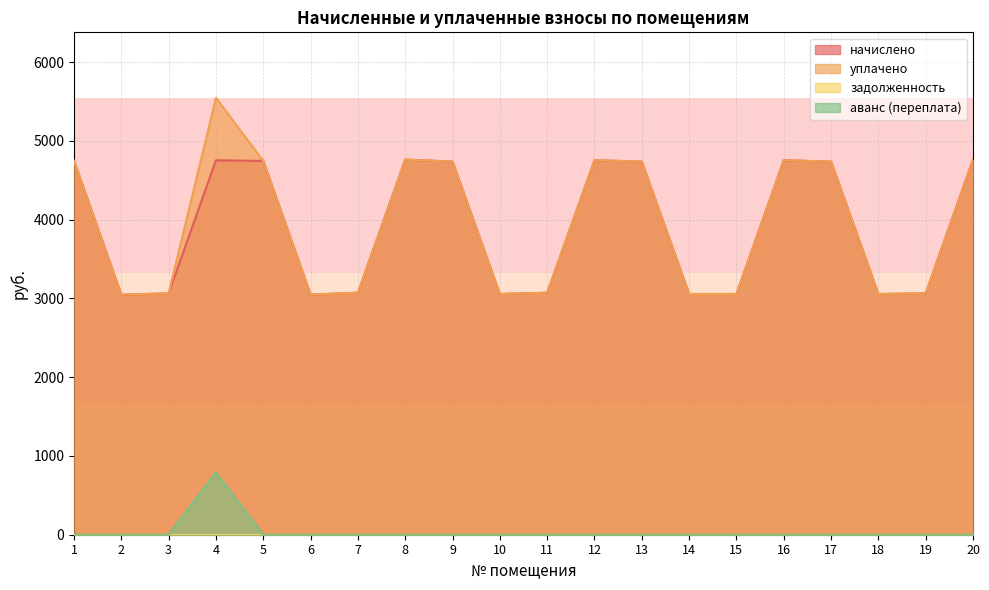

What is the minimum value for уплачено?

3047.0